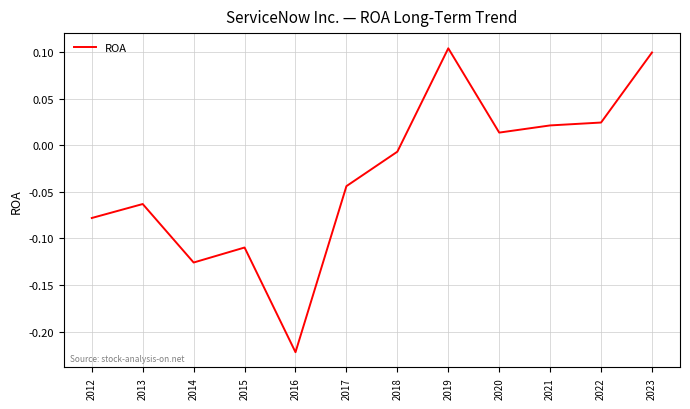

The value at 2019 is 0.1. True or false?

True